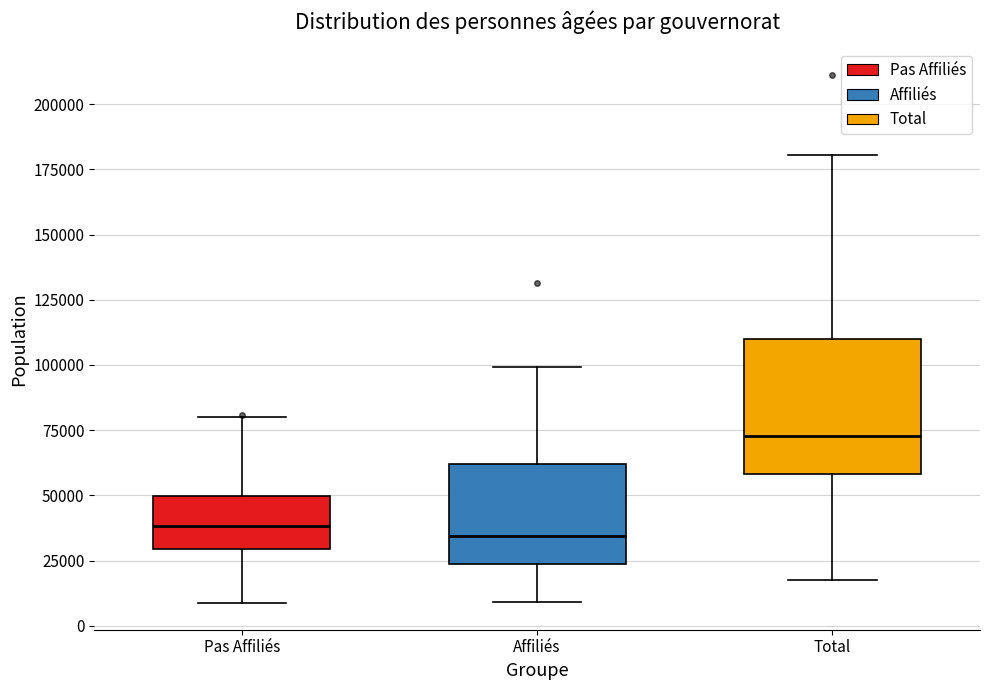

Where does the upper whisker of the box for Pas Affiliés end on the y-axis? The values are not printed on the chart, so give them approximately, as read against the axis.

80000